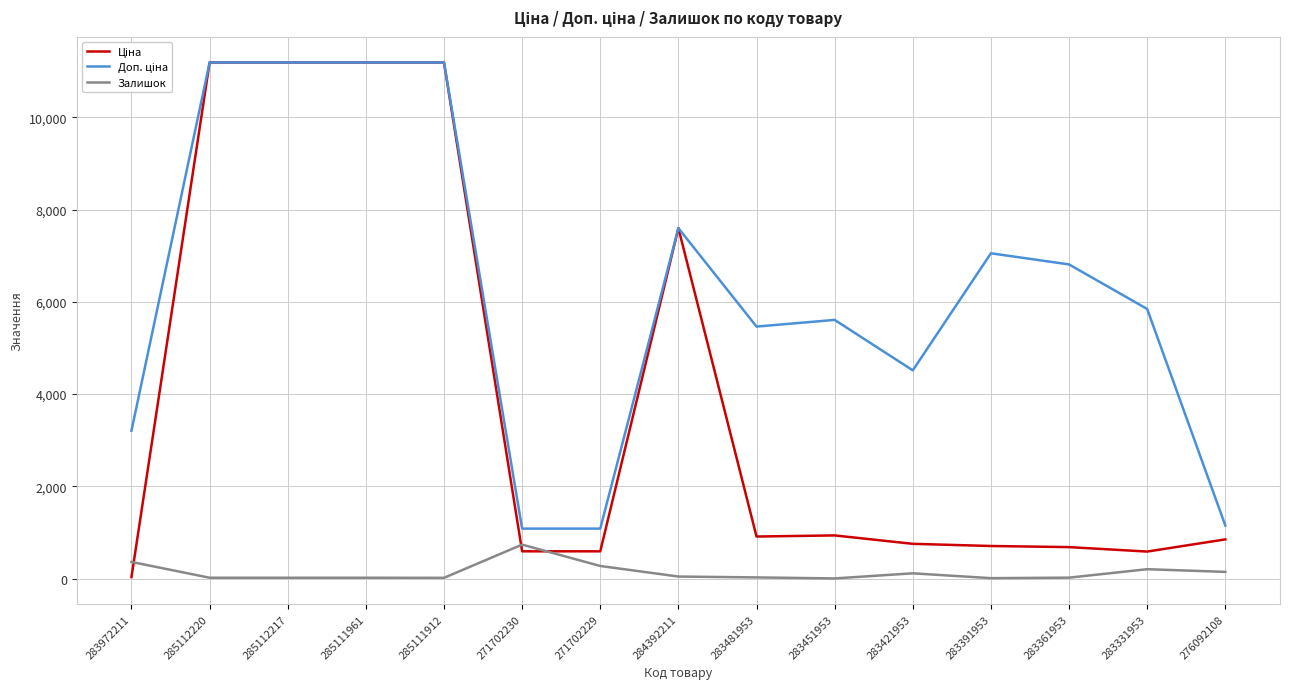

Does the chart have visible grid lines?

Yes